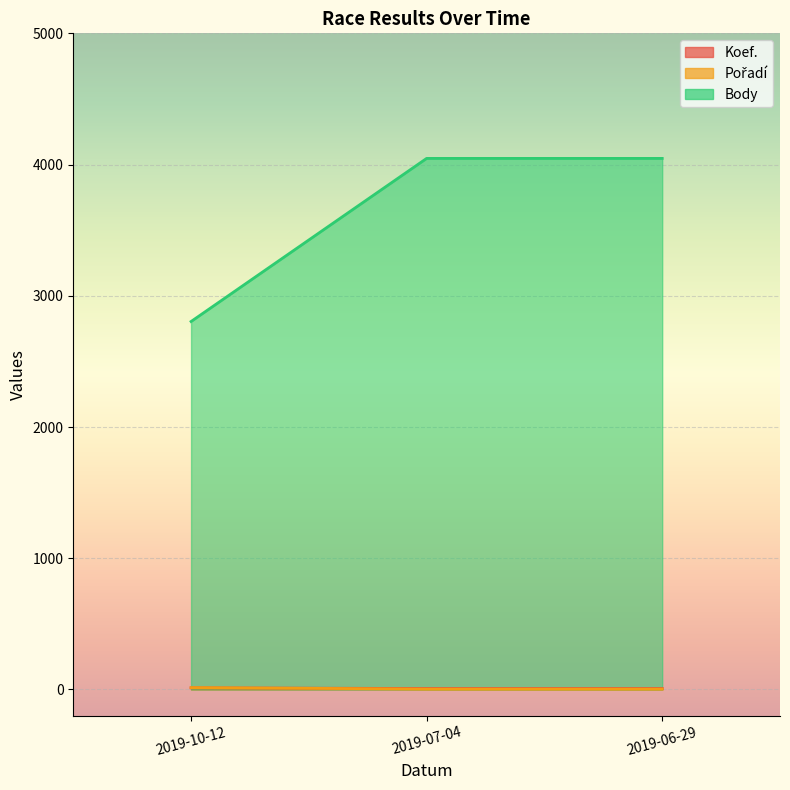

Between 2019-10-12 and 2019-07-04, which series saw the biggest shift?

Pořadí